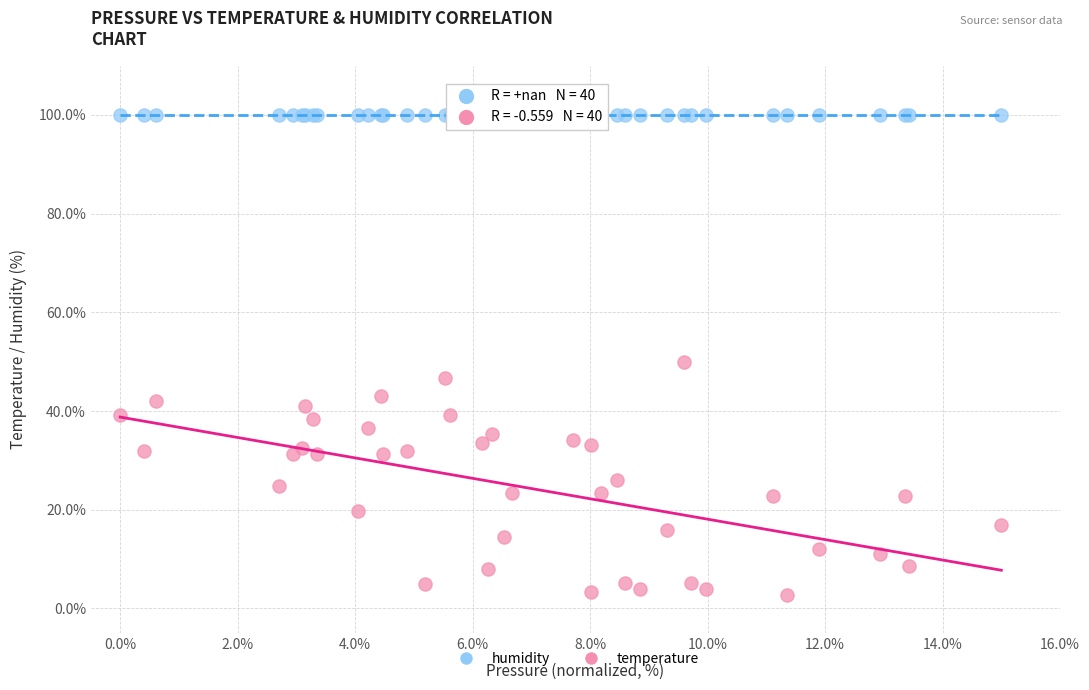

Which series contains the lowest Y value?

temperature